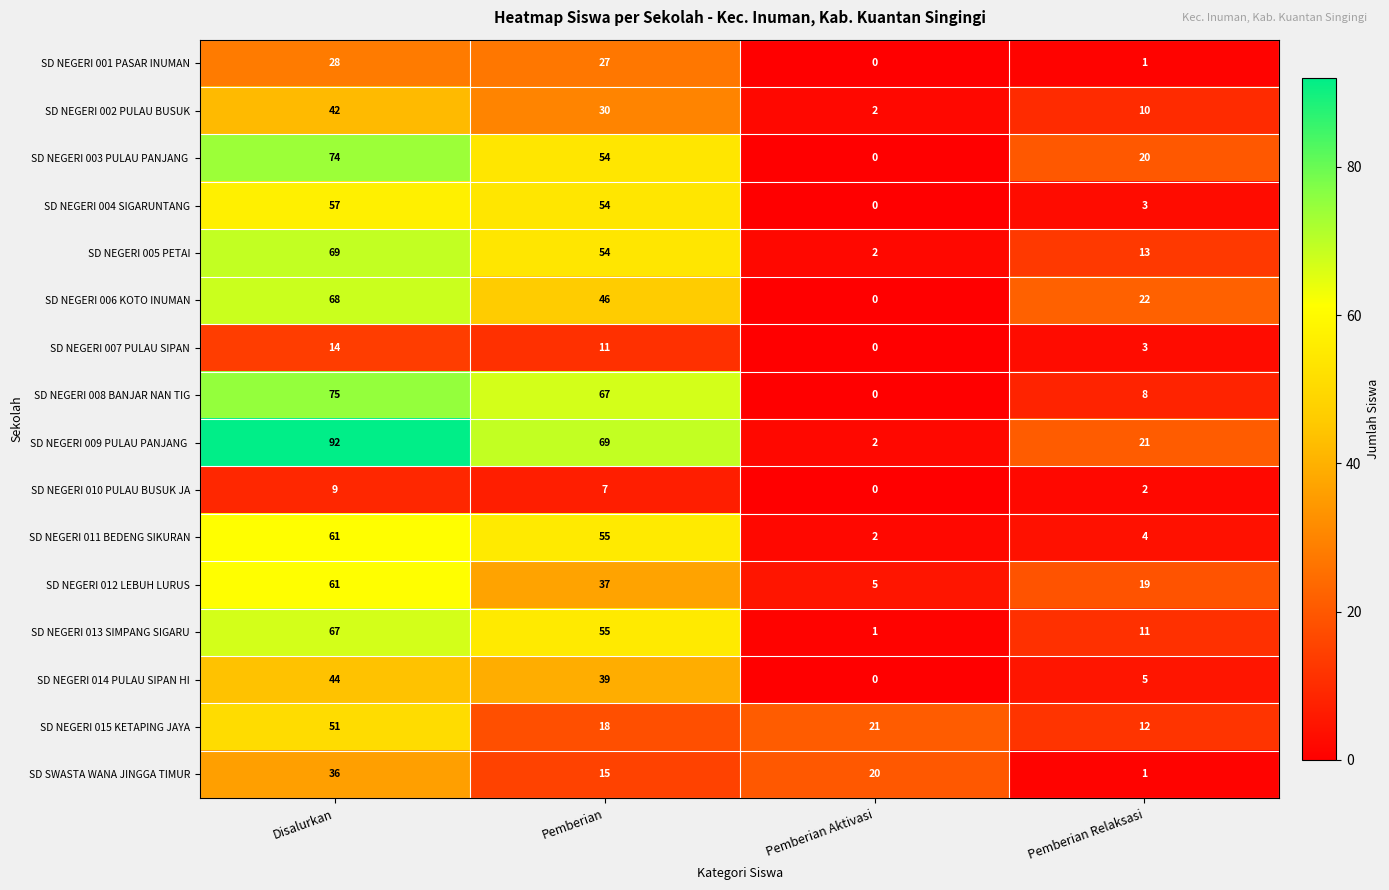

Between Disalurkan and Pemberian, which series saw the biggest shift?

SD NEGERI 015 KETAPING JAYA